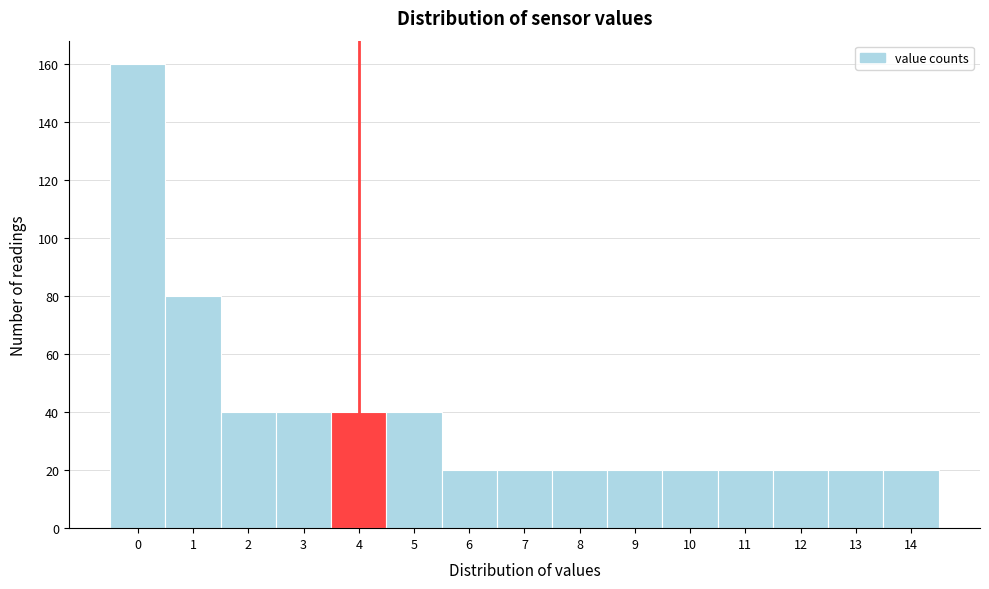

Reading right to left, extract all data points from this chart.

20	20	20	20	20	20	20	20	20	40	40	40	40	80	160